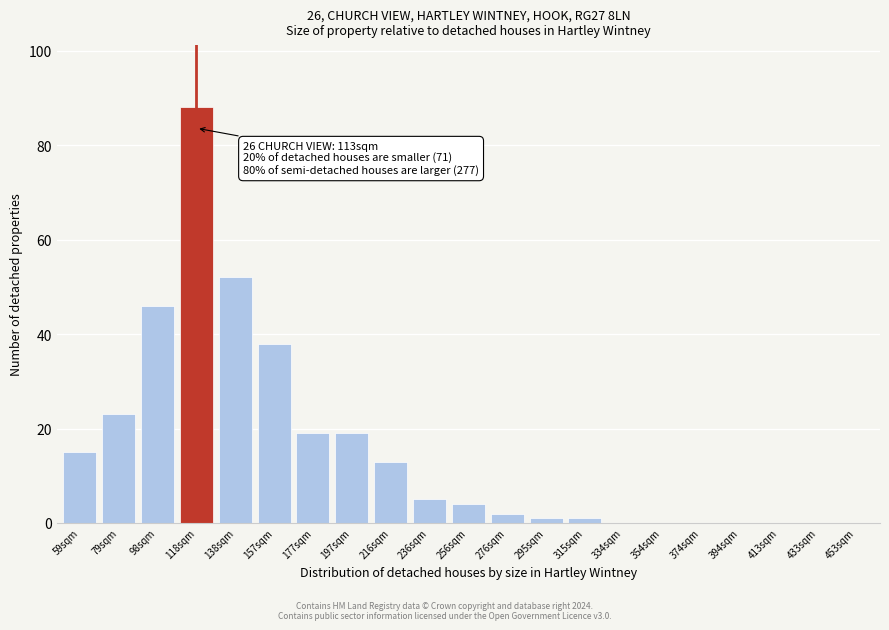

Reading left to right, list all the values displayed in this chart.

59sqm=15	79sqm=23	98sqm=46	118sqm=88	138sqm=52	157sqm=38	177sqm=19	197sqm=19	216sqm=13	236sqm=5	256sqm=4	276sqm=2	295sqm=1	315sqm=1	334sqm=0	354sqm=0	374sqm=0	394sqm=0	413sqm=0	433sqm=0	453sqm=0